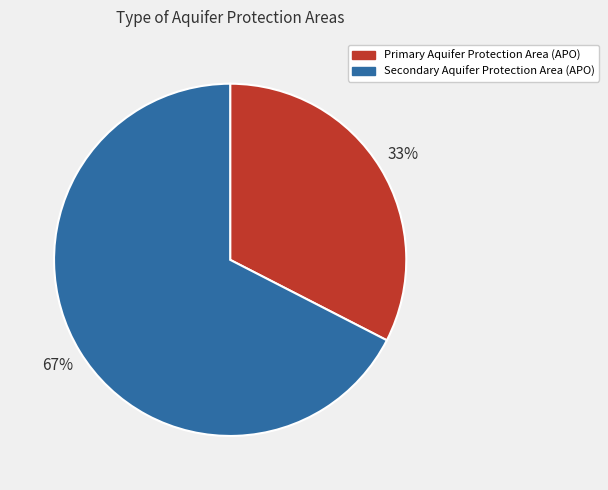

Rank the categories by value from highest to lowest.

Secondary Aquifer Protection Area (APO), Primary Aquifer Protection Area (APO)